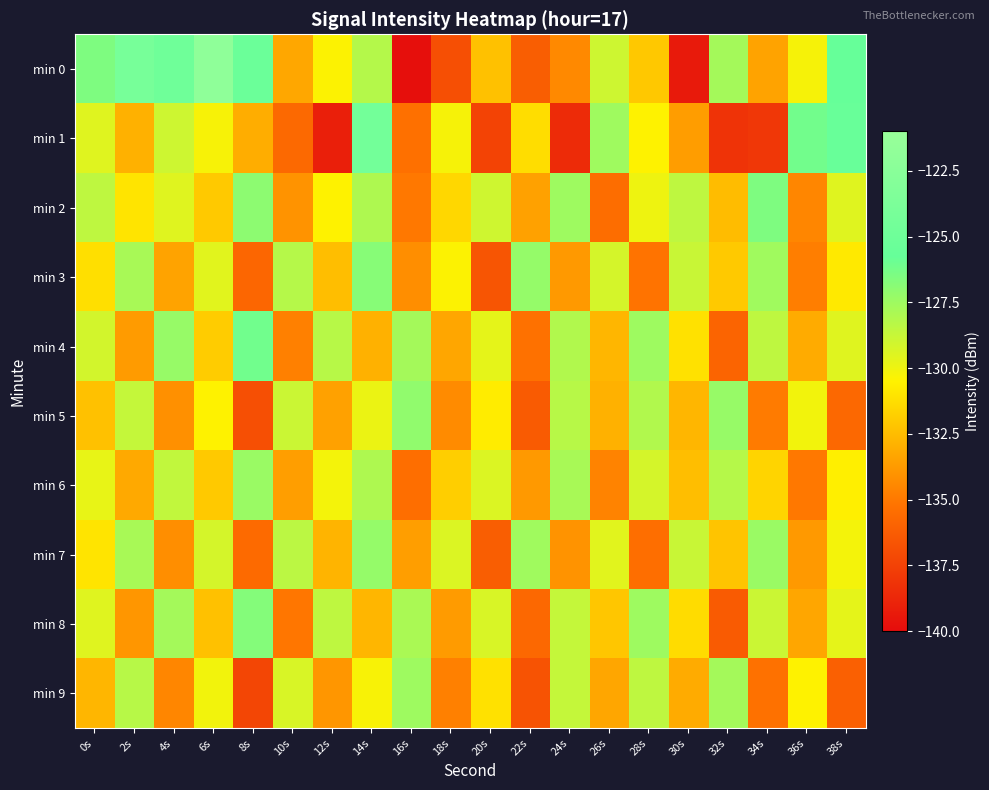

Which series changed the most between 8s and 32s?

min 4